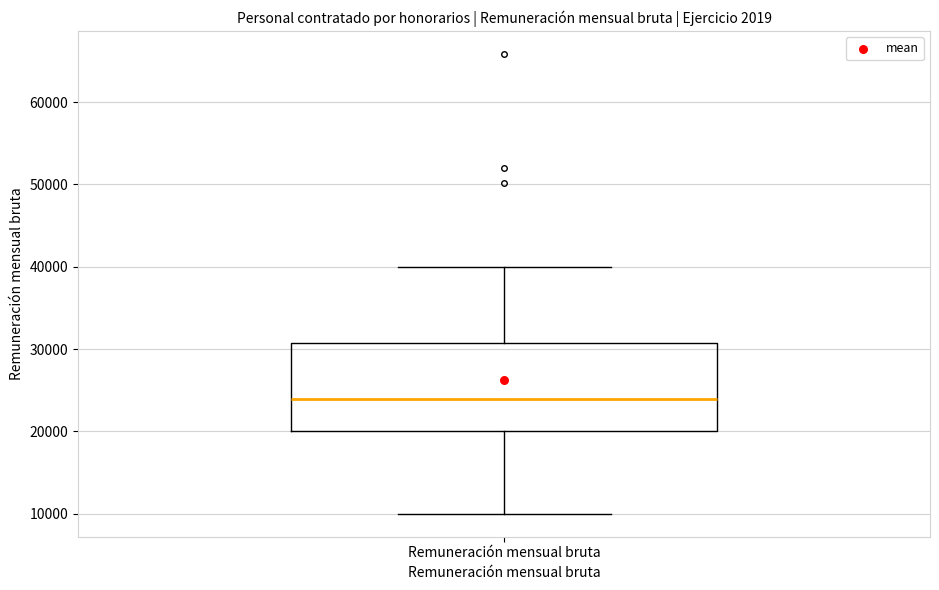

Read this box plot against the y-axis: the position of the median line, the range covered by the box, and the ends of both whiskers. The values are not printed on the chart, so give them approximately, as read against the axis.

median 24000, box 20000 to 31000, whiskers 10000 to 40000